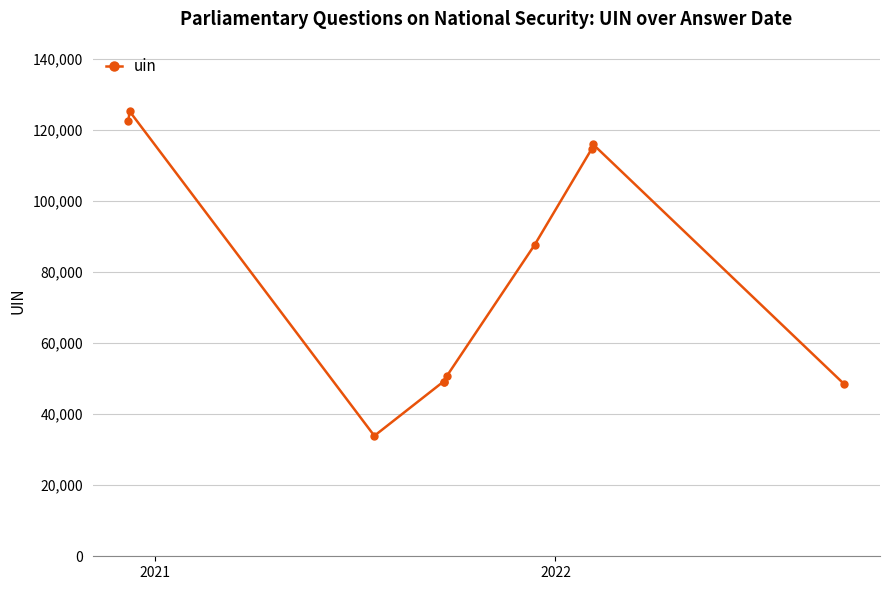

At which category does the chart reach its peak across all series?

2021